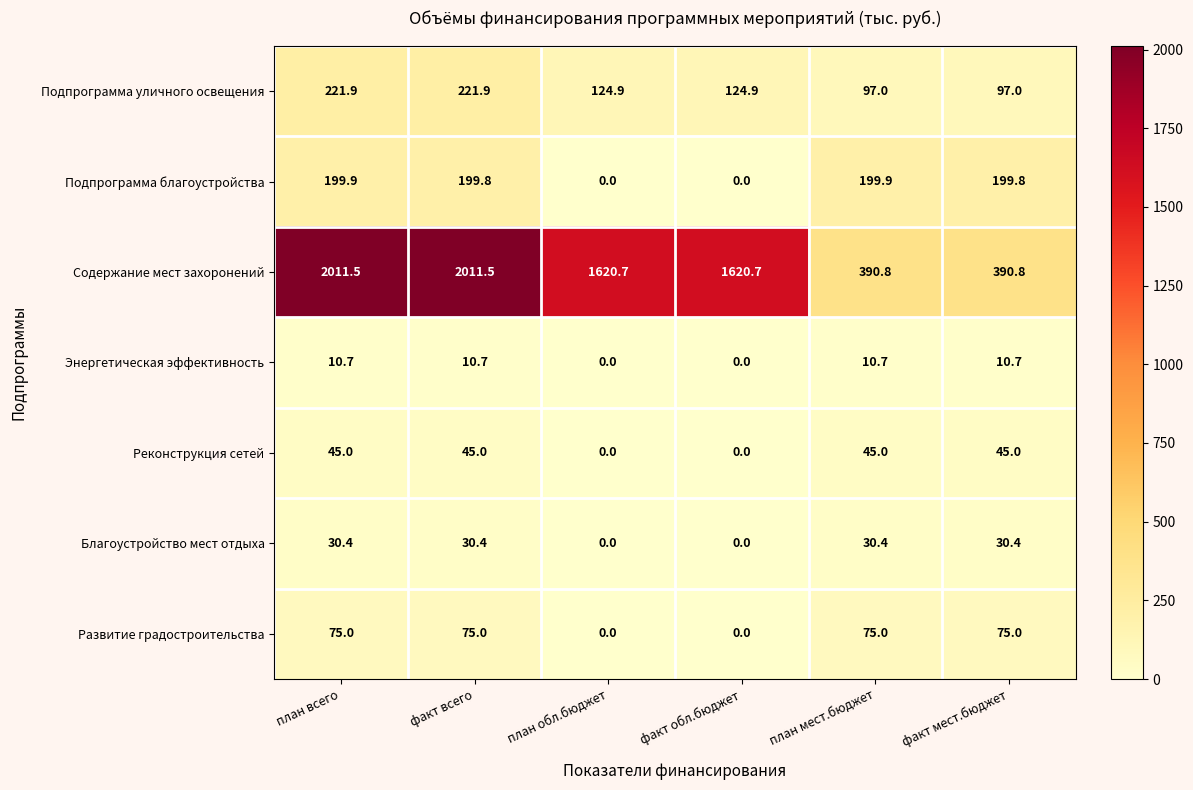

Between факт обл.бюджет and факт мест.бюджет, which series saw the biggest shift?

Содержание мест захоронений